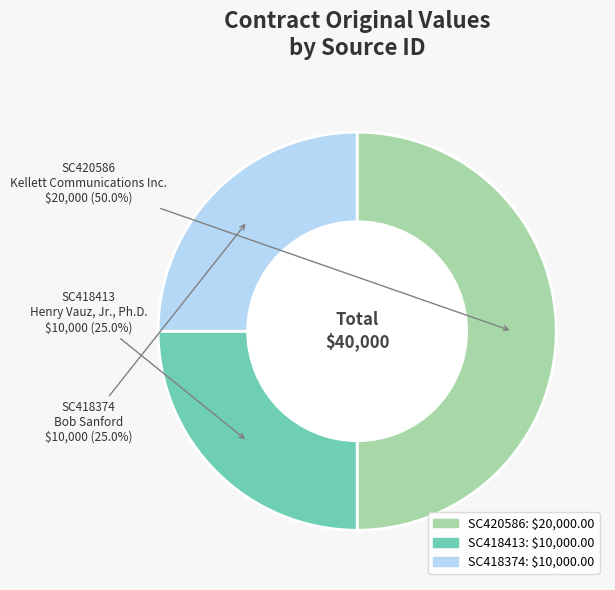

How much of the chart is everything except SC420586?

50.0%